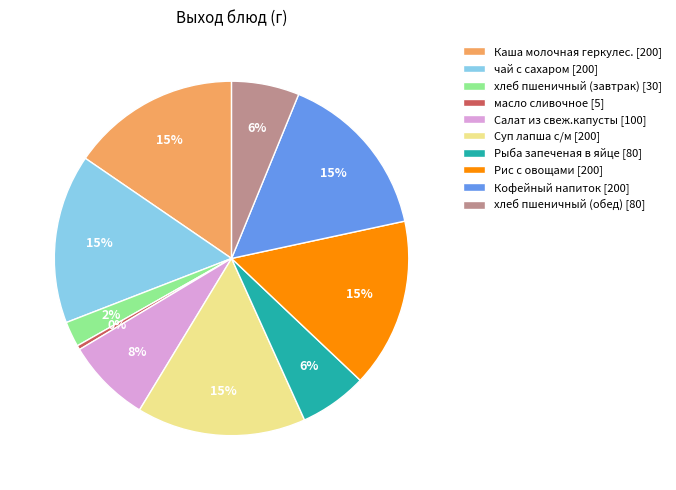

To the nearest percent, what portion does чай с сахаром represent?

15%